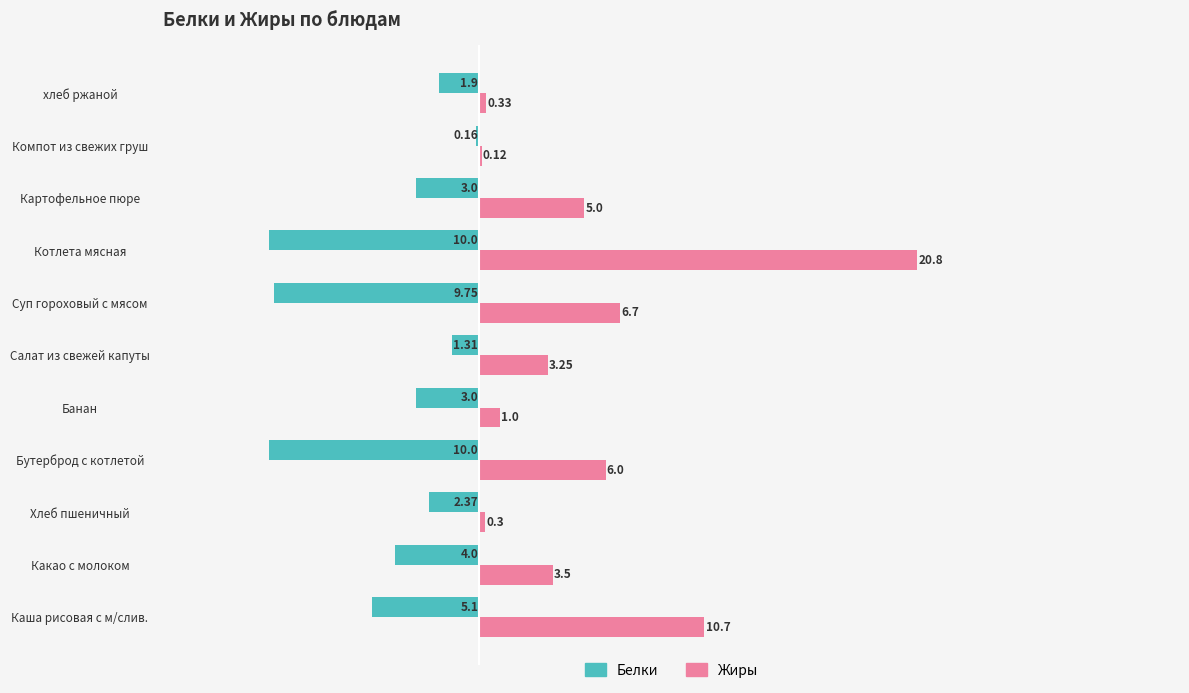

Which series has the largest total across all categories?

Жиры